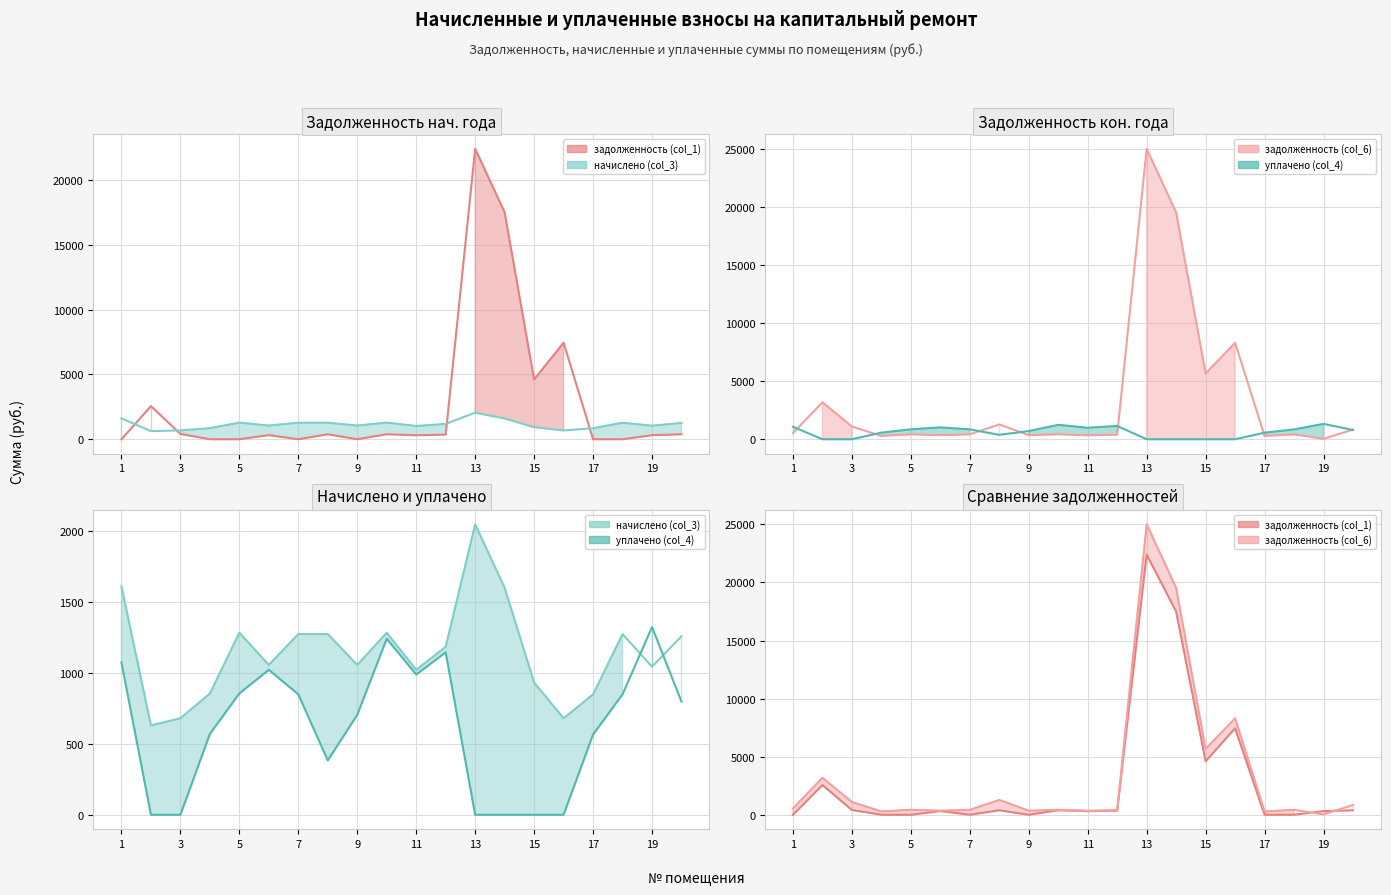

How many lines are shown in the chart?

4